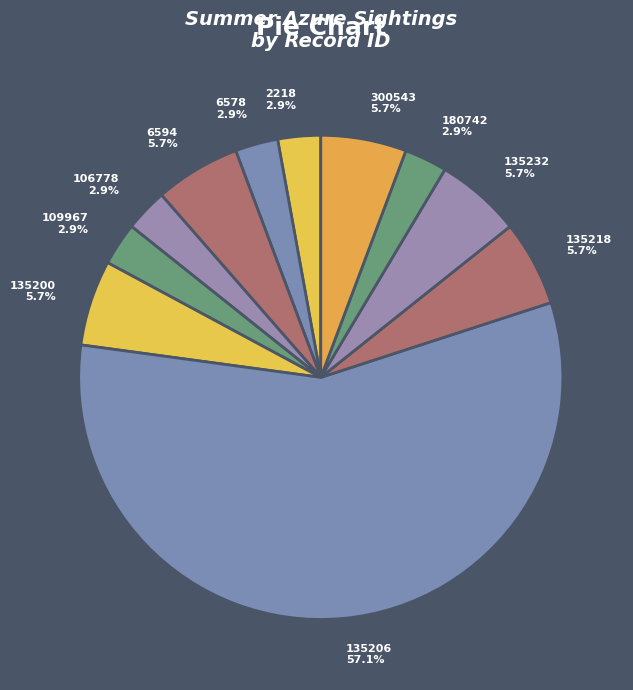

Is there any slice that represents more than half of the pie?

Yes